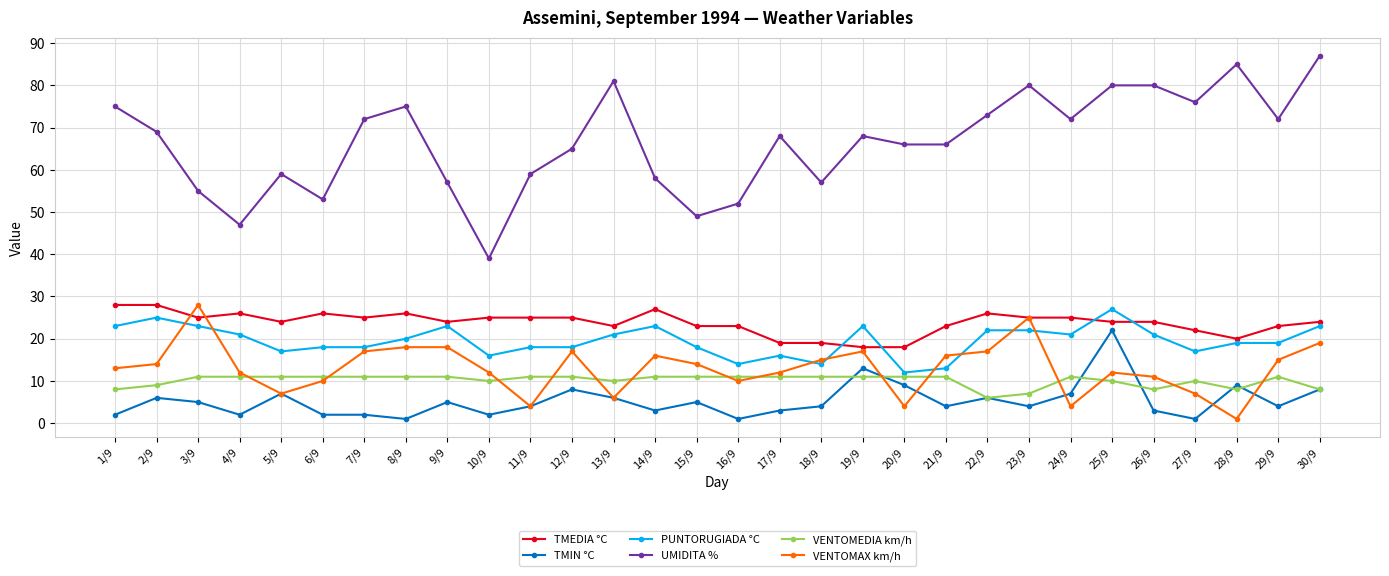

After their last crossing, which series has the higher values: VENTOMAX km/h or TMIN °C?

VENTOMAX km/h